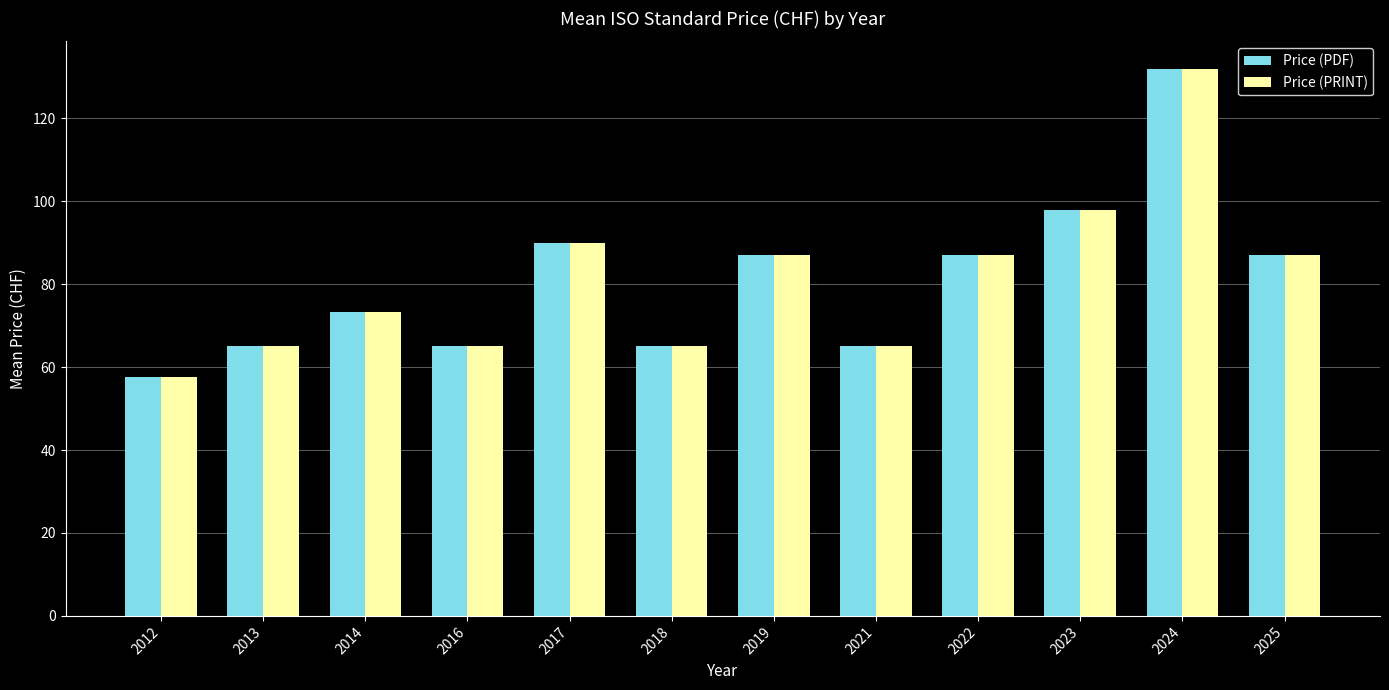

What is the minimum value for Price (PRINT)?

57.7